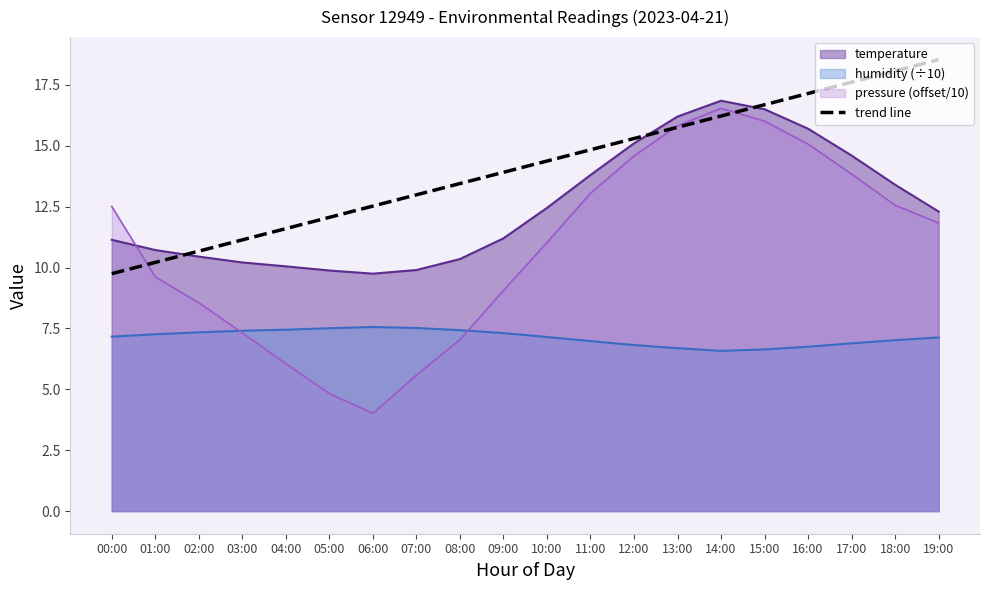

Rank the categories by trend line value from highest to lowest.

19:00, 18:00, 17:00, 16:00, 15:00, 14:00, 13:00, 12:00, 11:00, 10:00, 09:00, 08:00, 07:00, 06:00, 05:00, 04:00, 03:00, 02:00, 01:00, 00:00